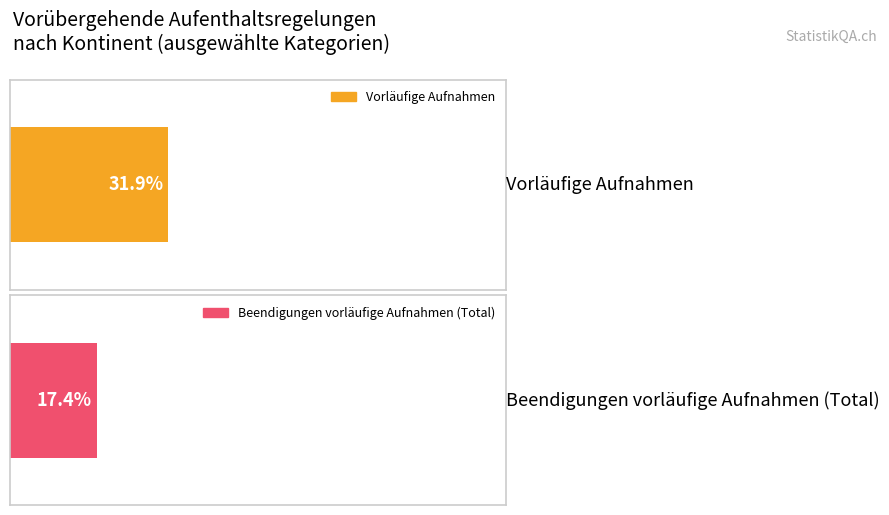

Does the chart contain any negative values?

No